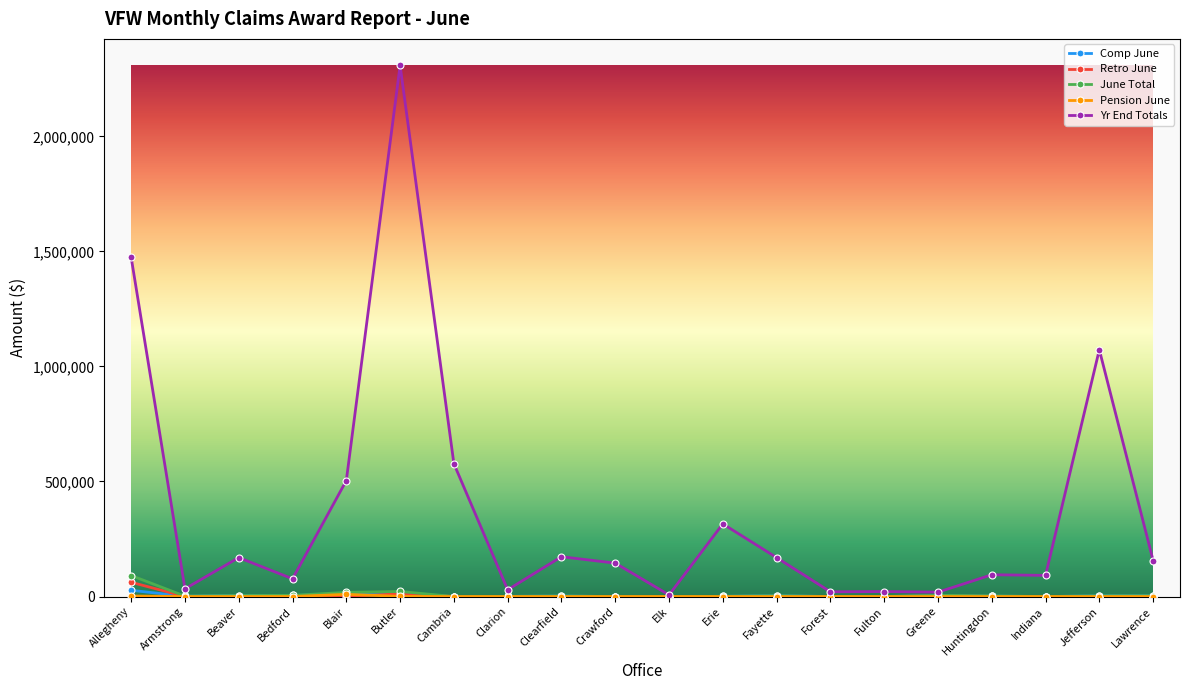

Which series has the largest total across all categories?

Yr End Totals